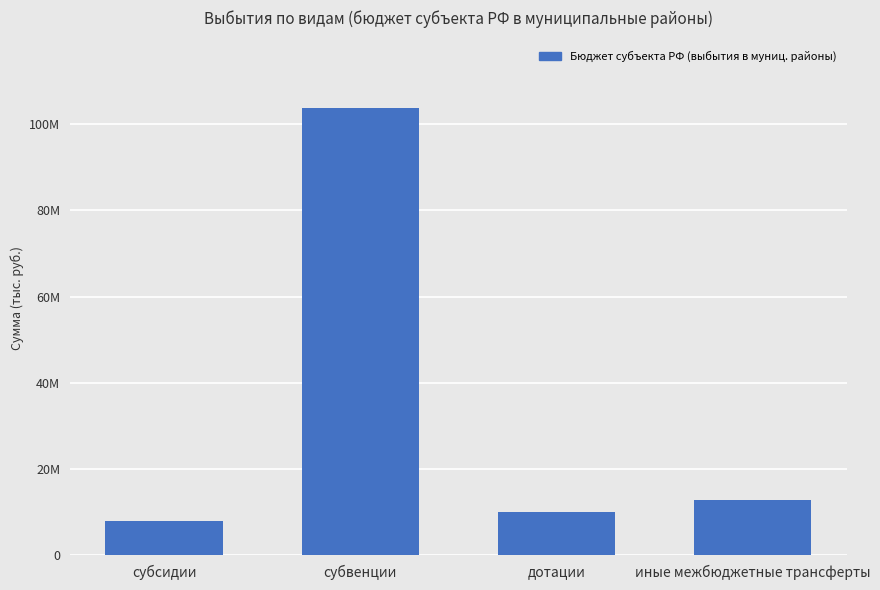

What is the label of the 3rd bar from the right?

субвенции